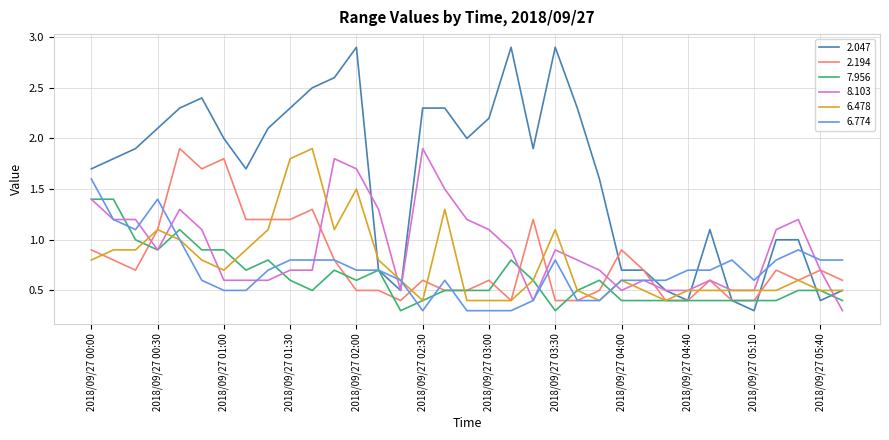

What is the minimum value shown in the chart?

0.3